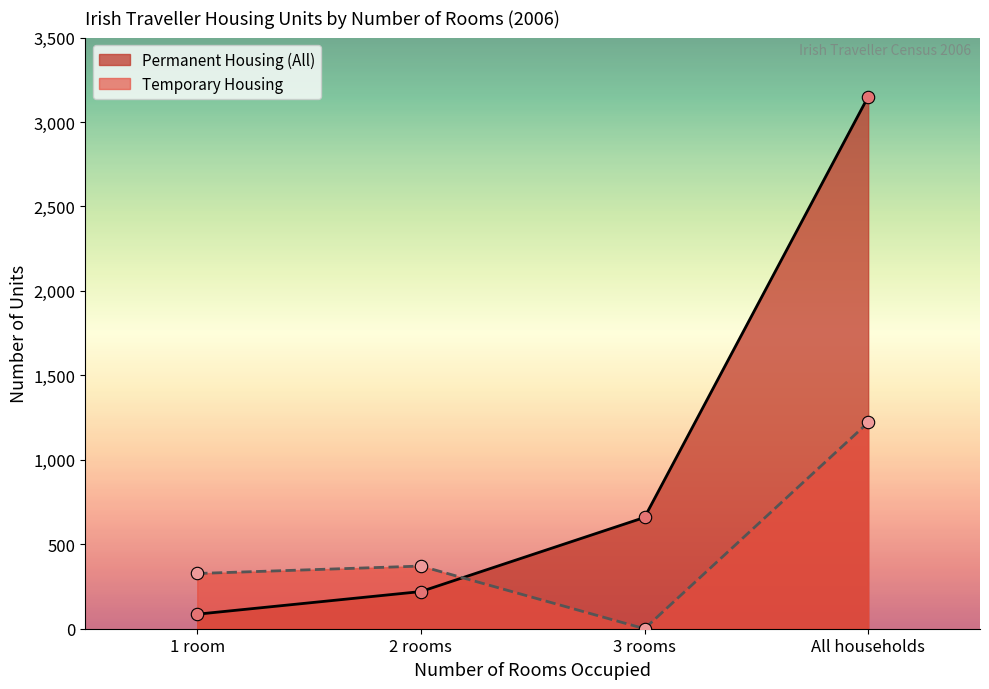

What are all the series names shown in the legend?

Permanent Housing (All), Temporary Housing